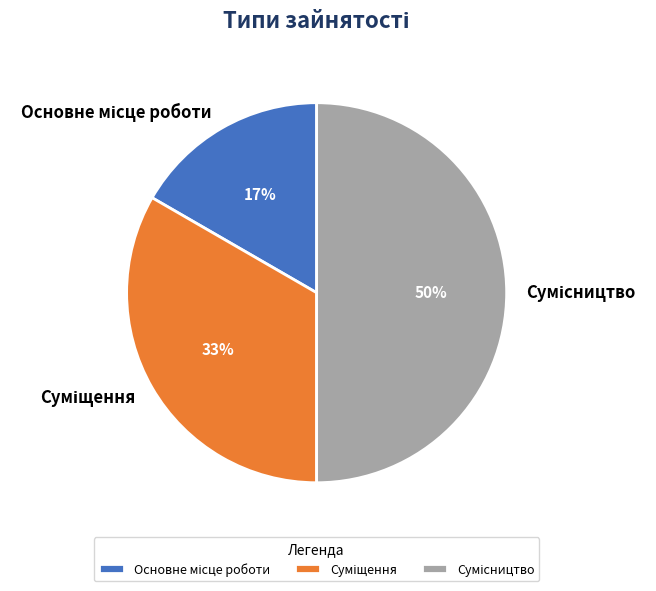

To the nearest percent, what is the average slice percentage?

33%